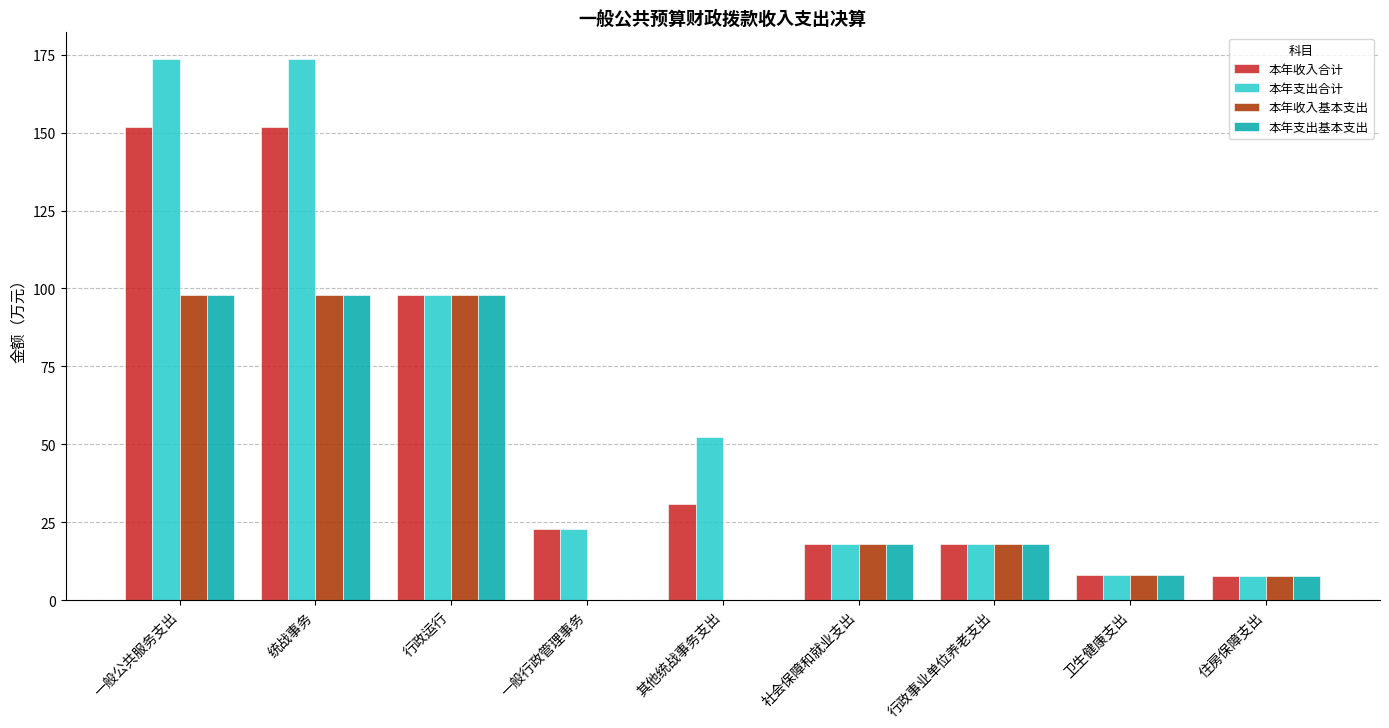

What is the maximum value for 本年支出基本支出?

98.0